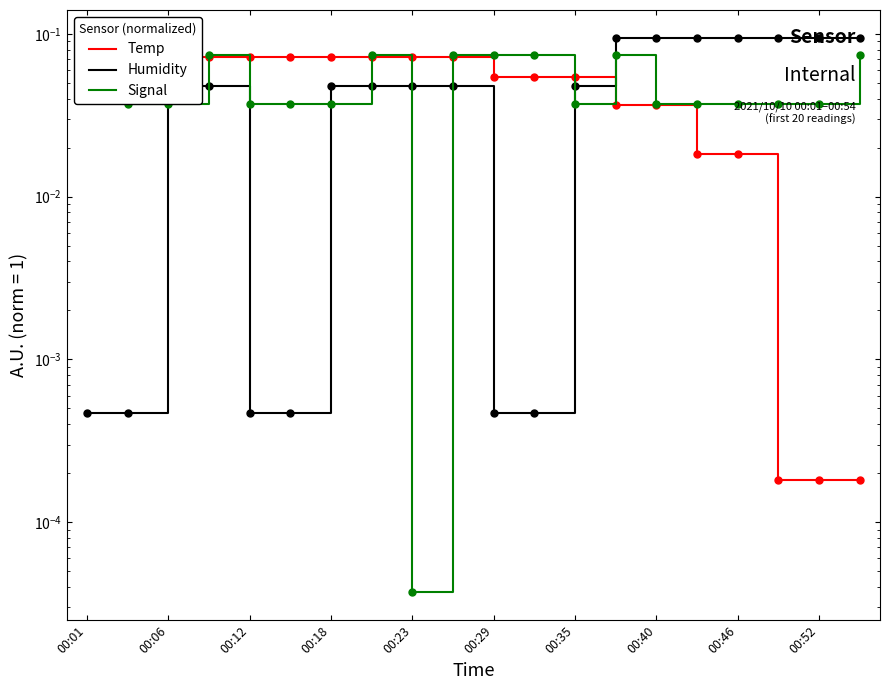

Between which two adjacent categories do Temp and Humidity first intersect?

12 and 13